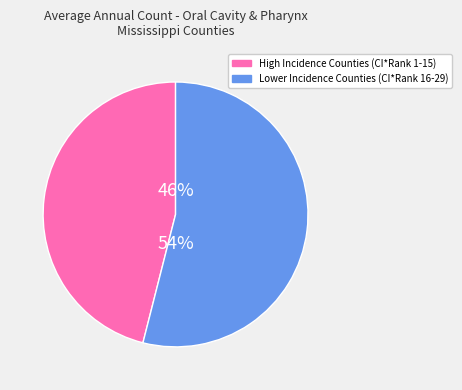

Which category has the biggest portion of the pie?

Lower Incidence Counties (CI*Rank 16-29)